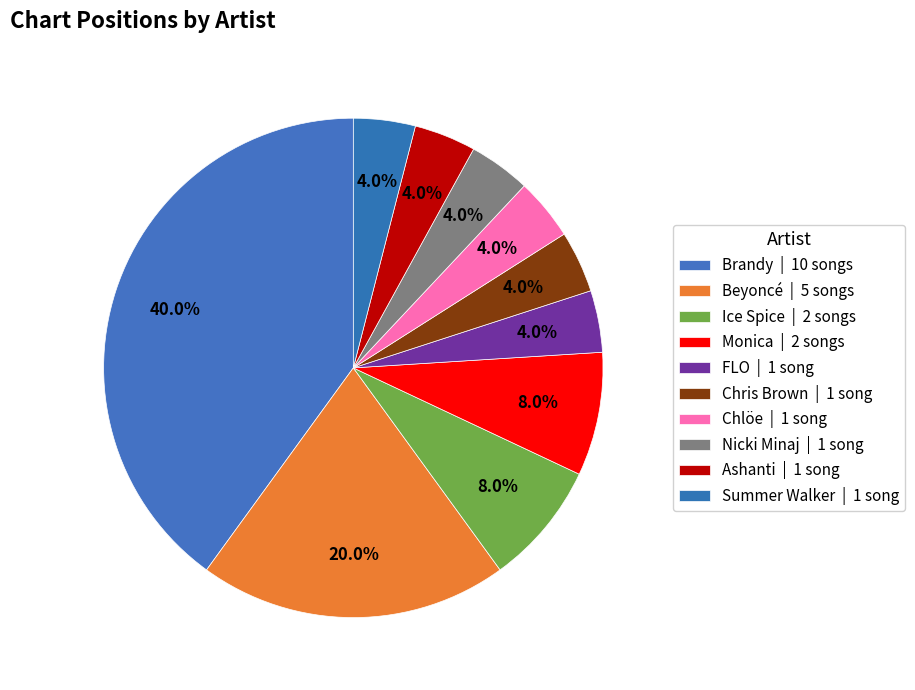

What is the total percentage of Brandy and Ice Spice?

48.0%